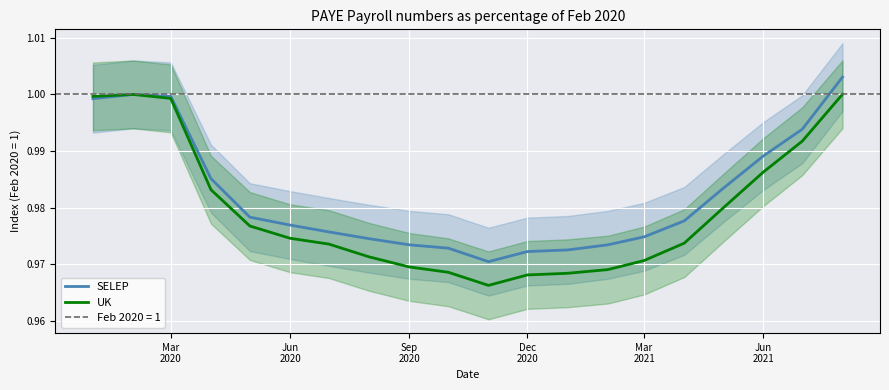

Is the value of UK at Jun 2021 greater than the value of SELEP at Mar 2021?

Yes